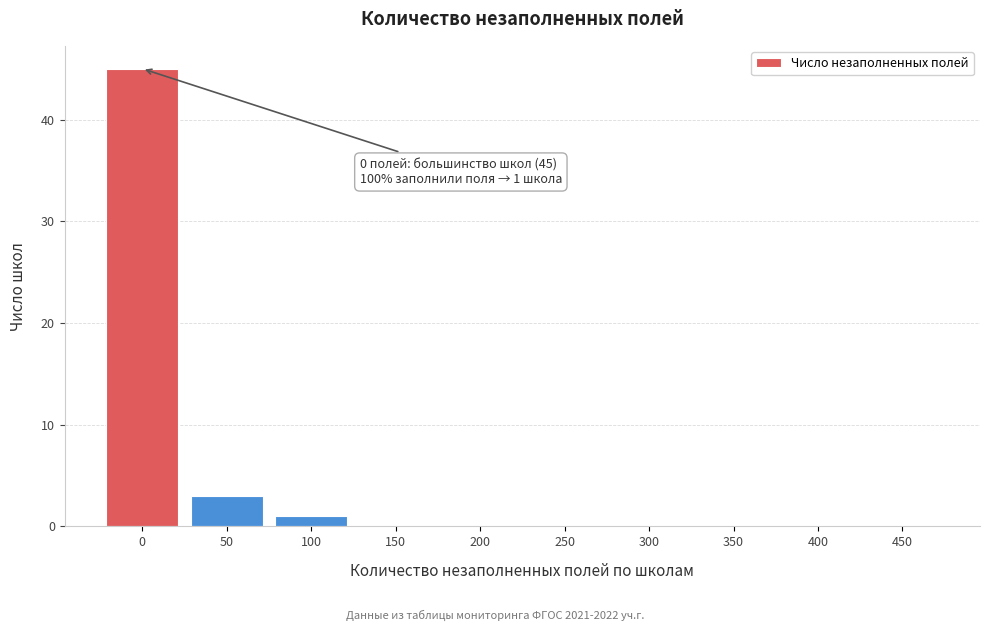

Reading left to right, list all the values displayed in this chart.

0=45	50=3	100=1	150=0	200=0	250=0	300=0	350=0	400=0	450=0